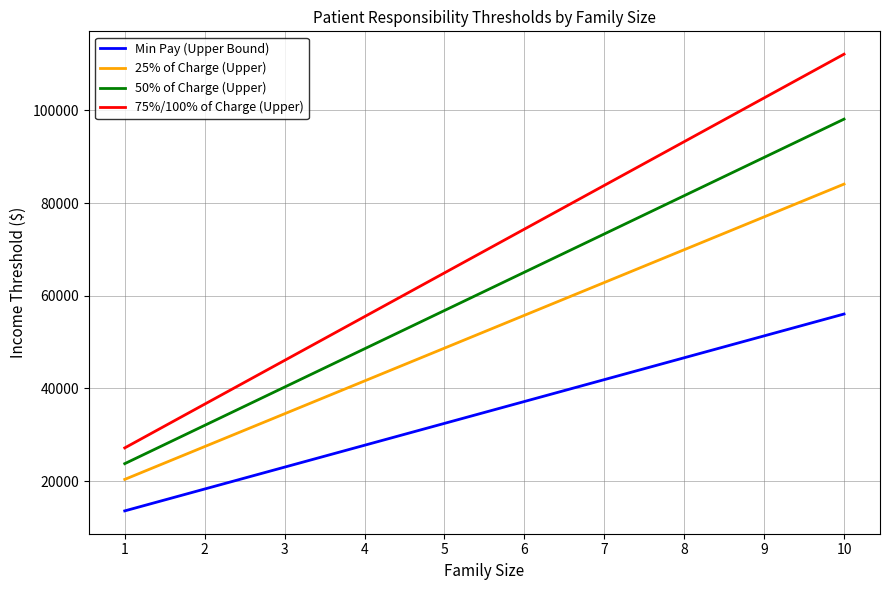

How many lines are shown in the chart?

4